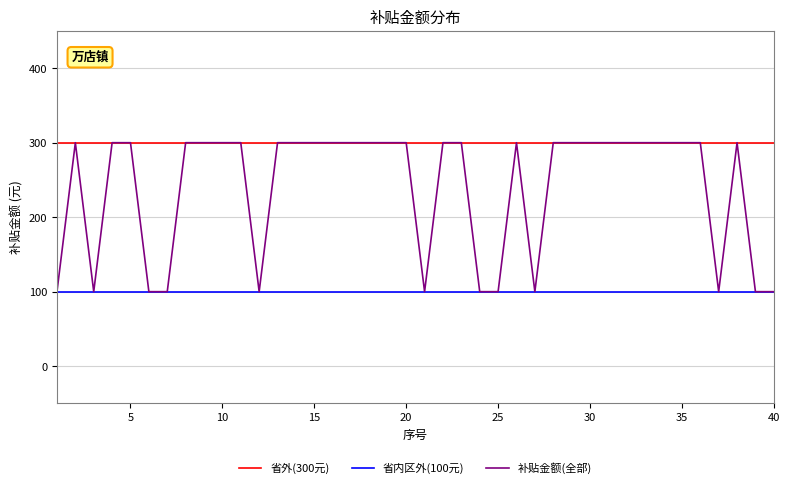

Reading left to right, transcribe all the data shown in this chart.

省外(300元): 300	300	300	300	300	300	300	300	300	300	300	300	300	300	300	300	300	300	300	300	300	300	300	300	300	300	300	300	300	300	300	300	300	300	300	300	300	300	300	300
省内区外(100元): 100	100	100	100	100	100	100	100	100	100	100	100	100	100	100	100	100	100	100	100	100	100	100	100	100	100	100	100	100	100	100	100	100	100	100	100	100	100	100	100
补贴金额(全部): 100	300	100	300	300	100	100	300	300	300	300	100	300	300	300	300	300	300	300	300	100	300	300	100	100	300	100	300	300	300	300	300	300	300	300	300	100	300	100	100